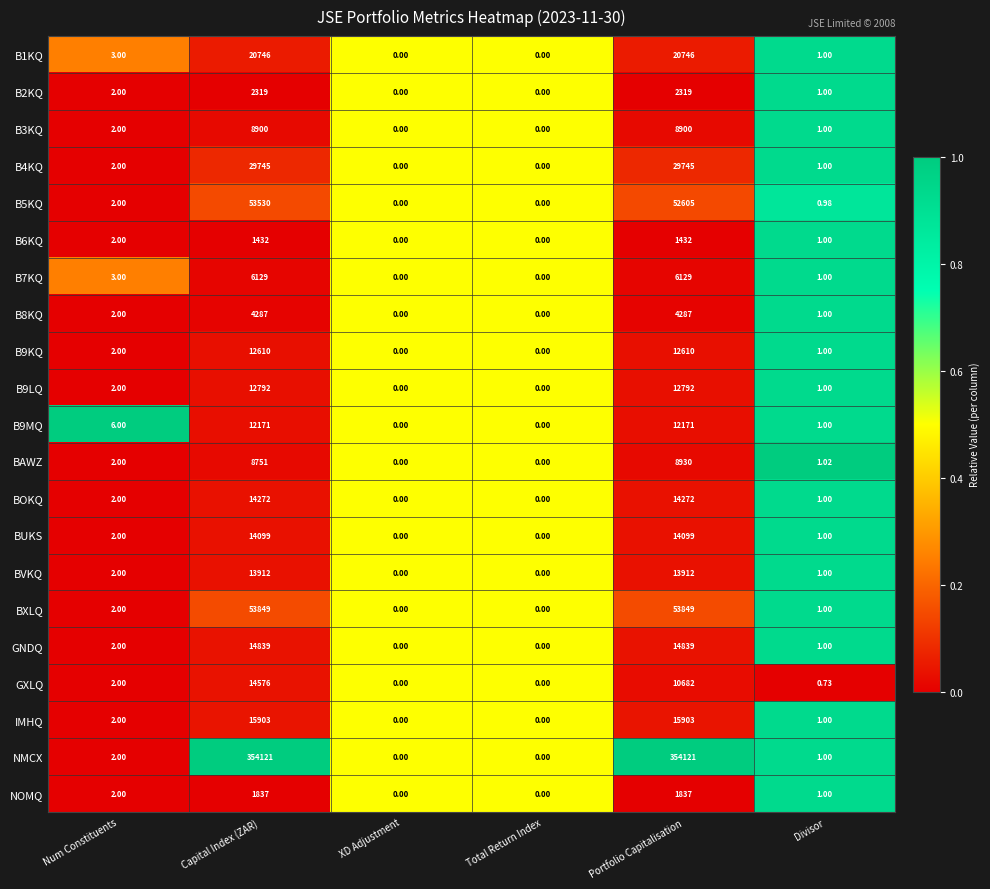

What is the difference between the highest and lowest values at Capital Index (ZAR)?

352689.0